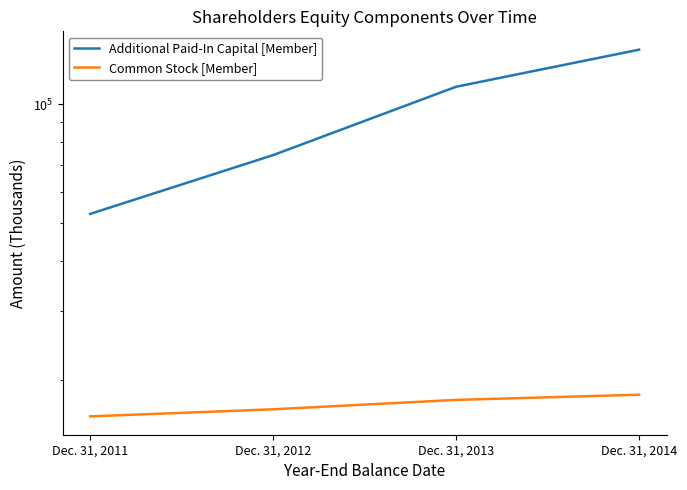

True or false: Common Stock [Member] and Additional Paid-In Capital [Member] intersect in this chart.

False